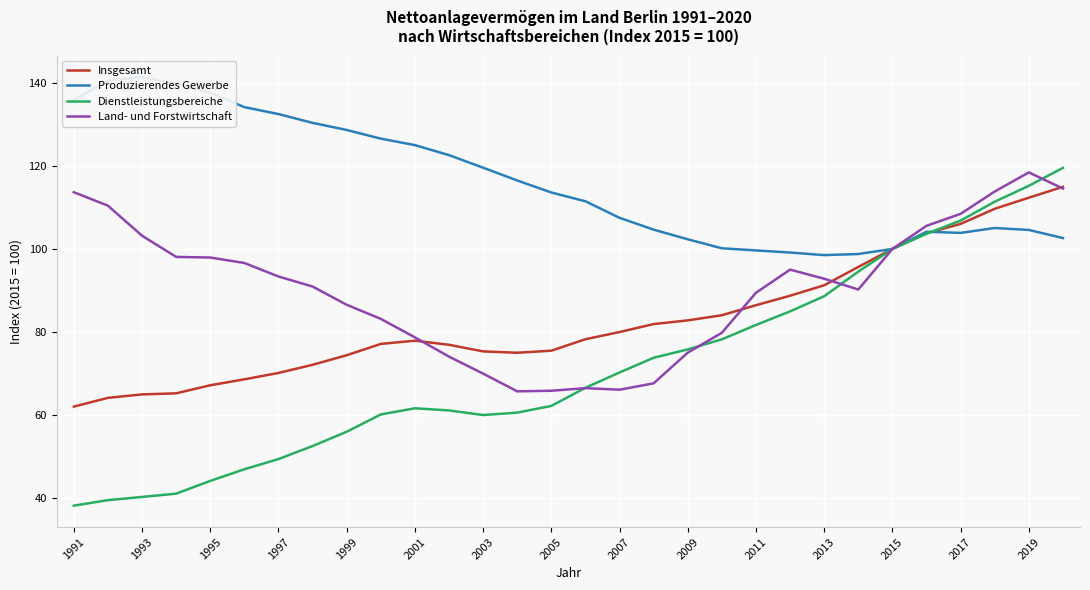

What is the highest value of the Insgesamt series?

115.0